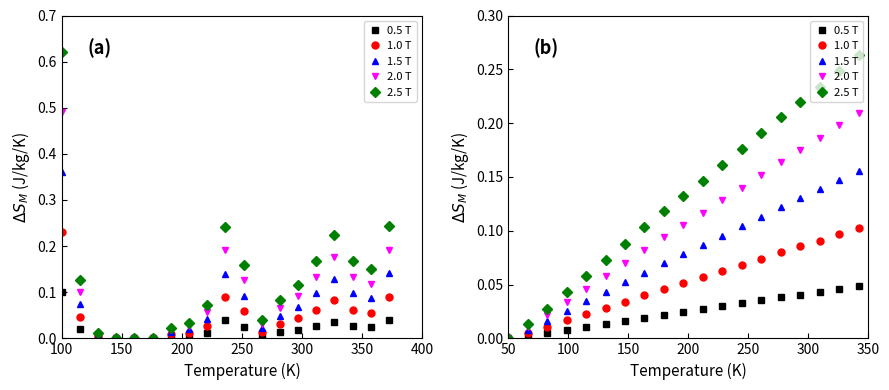

True or false: 2.5 T and 1.5 T cross at least once.

False